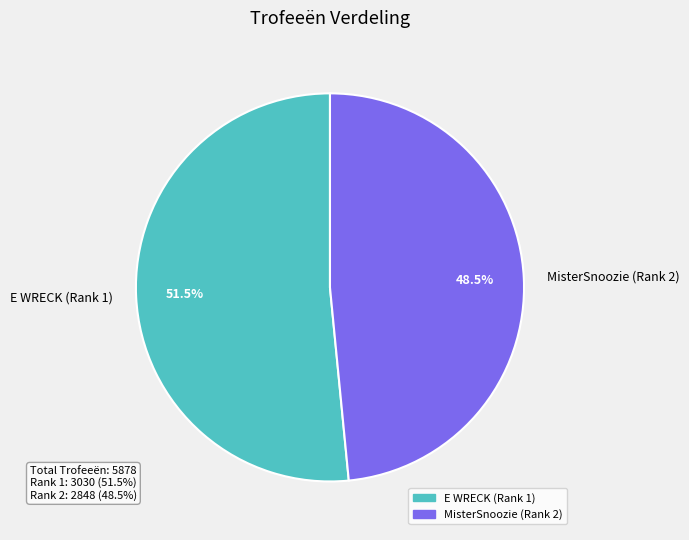

What percentage is NOT represented by MisterSnoozie (Rank 2)?

51.5%